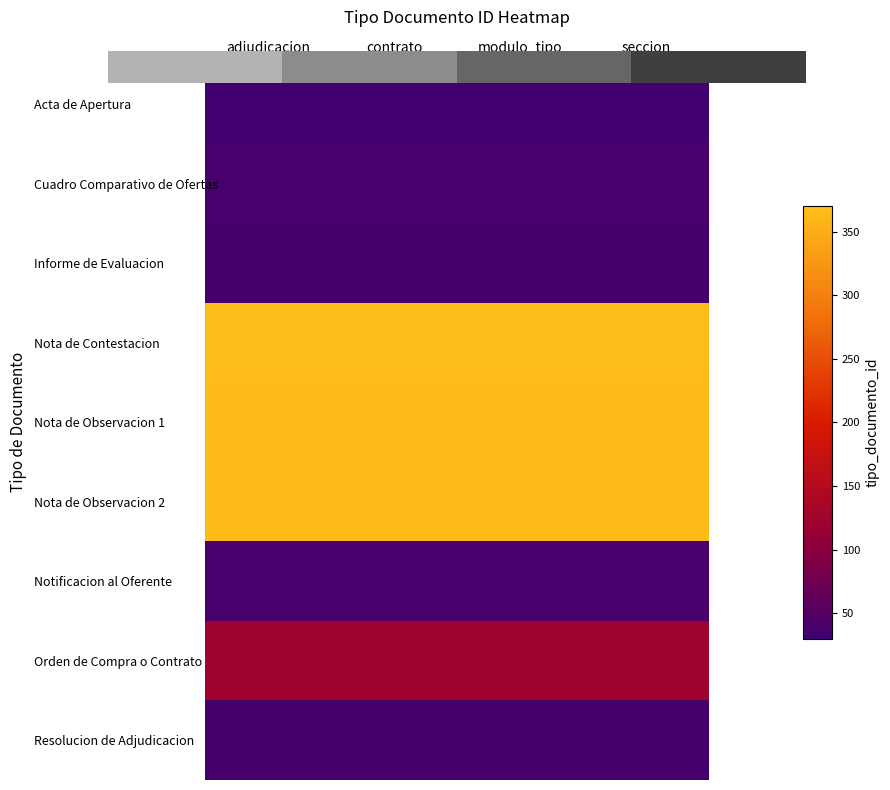

At which category does the chart reach its peak across all series?

adjudicacion